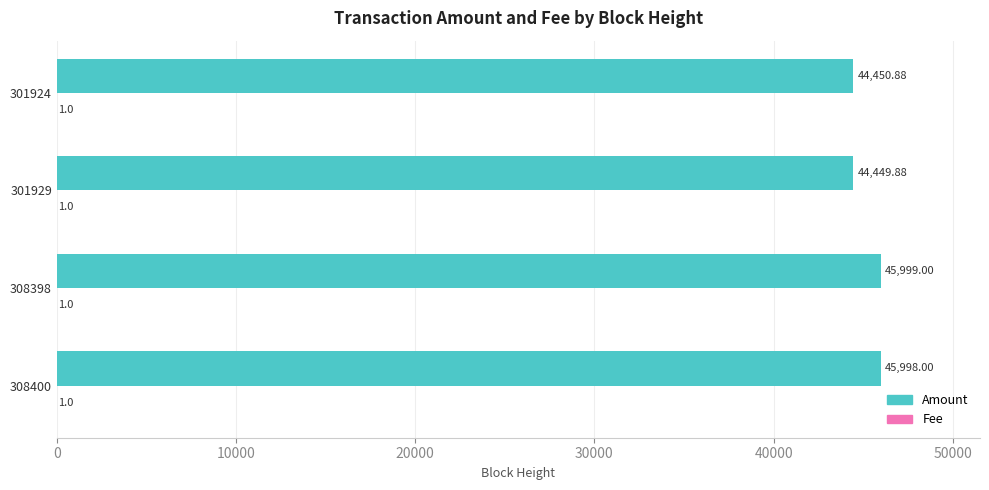

At which category is the sum across all series the highest?

308398